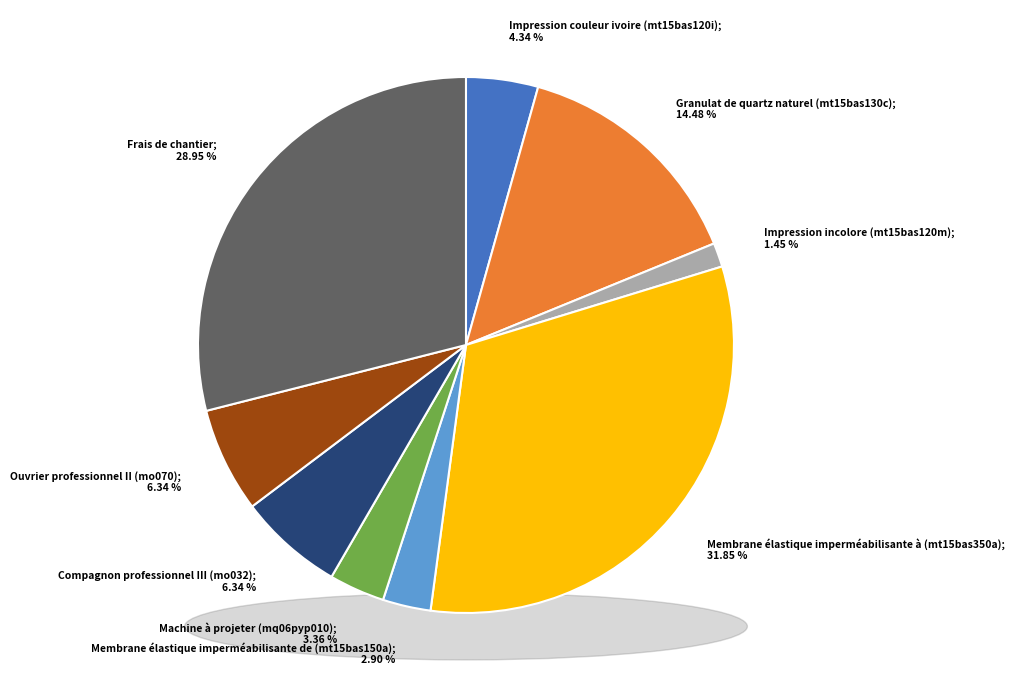

To the nearest percent, what percentage of the pie is Compagnon professionnel III (mo032)?

6%